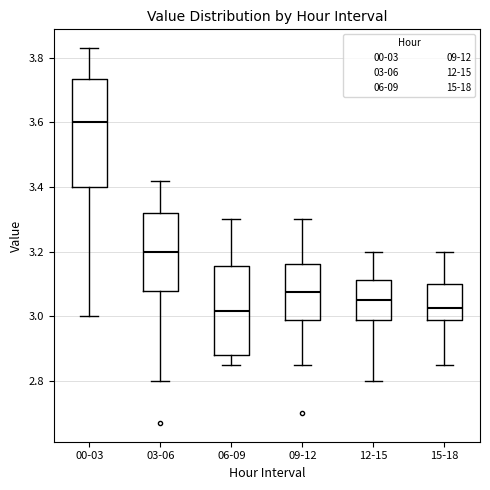

Reading left to right, read every box against the y-axis: the position of its median line, the range the box covers, and the ends of its whiskers. The values are not printed on the chart, so give them approximately, as read against the axis.

00-03: median 3.60, box 3.40 to 3.74, whiskers 3.00 to 3.84
03-06: median 3.20, box 3.08 to 3.32, whiskers 2.80 to 3.42
06-09: median 3.02, box 2.88 to 3.16, whiskers 2.86 to 3.30
09-12: median 3.08, box 2.98 to 3.16, whiskers 2.86 to 3.30
12-15: median 3.06, box 2.98 to 3.12, whiskers 2.80 to 3.20
15-18: median 3.02, box 2.98 to 3.10, whiskers 2.86 to 3.20